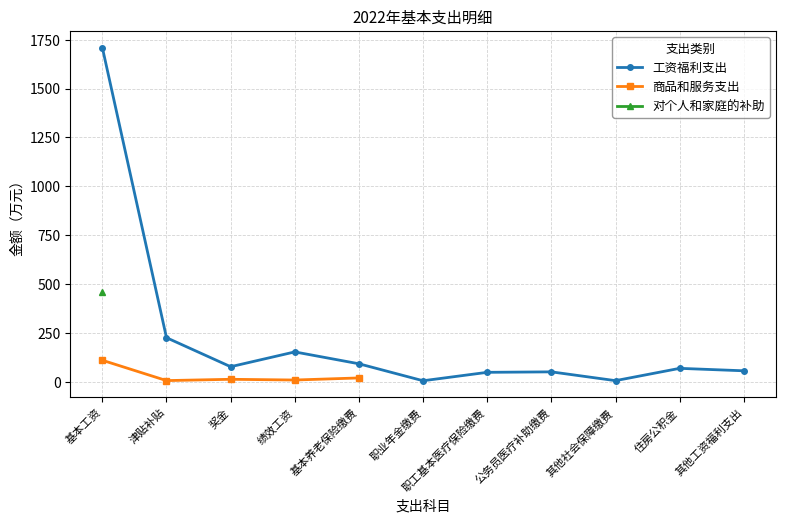

At which category does 工资福利支出 reach its first local peak?

绩效工资